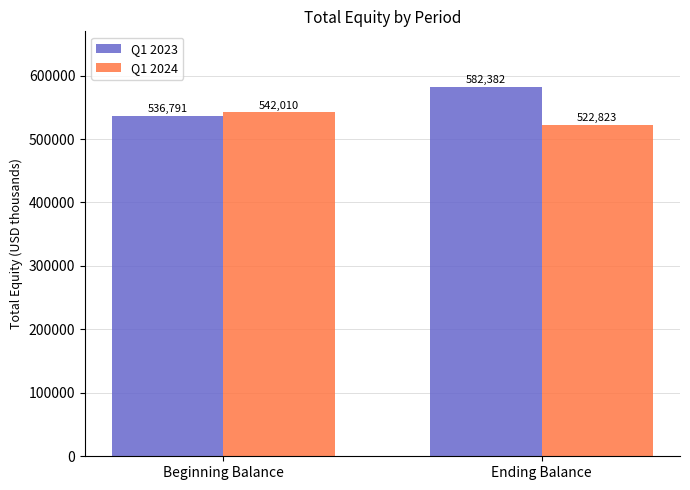

What is the total value across all series at Beginning Balance?

1078801